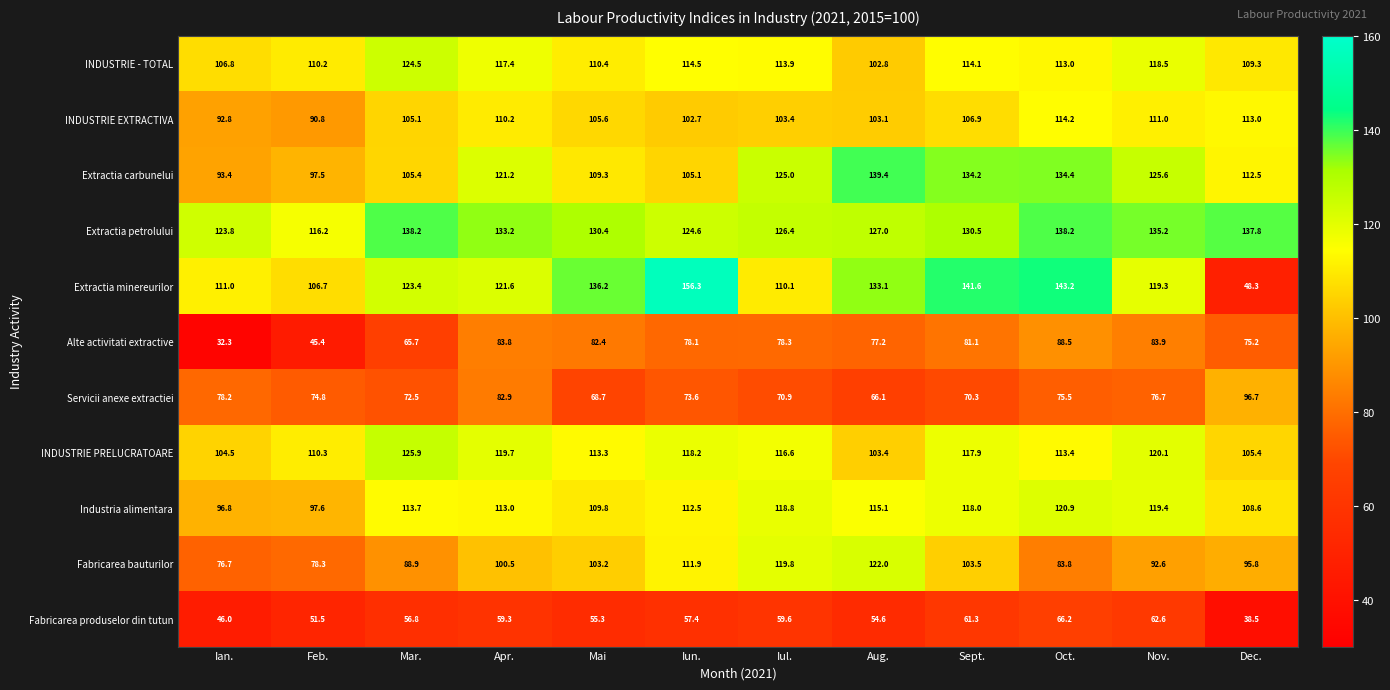

Where does the Extractia minereurilor series first go above 123?

Mar.